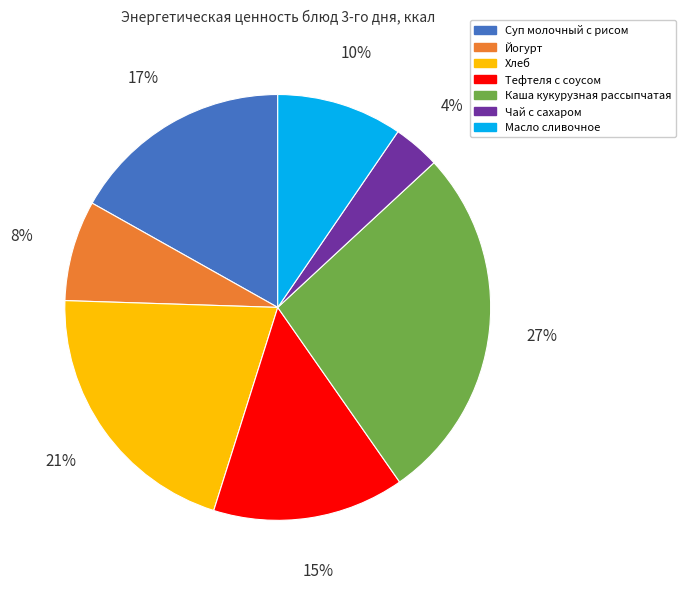

Which category has the smallest portion of the pie?

Чай с сахаром